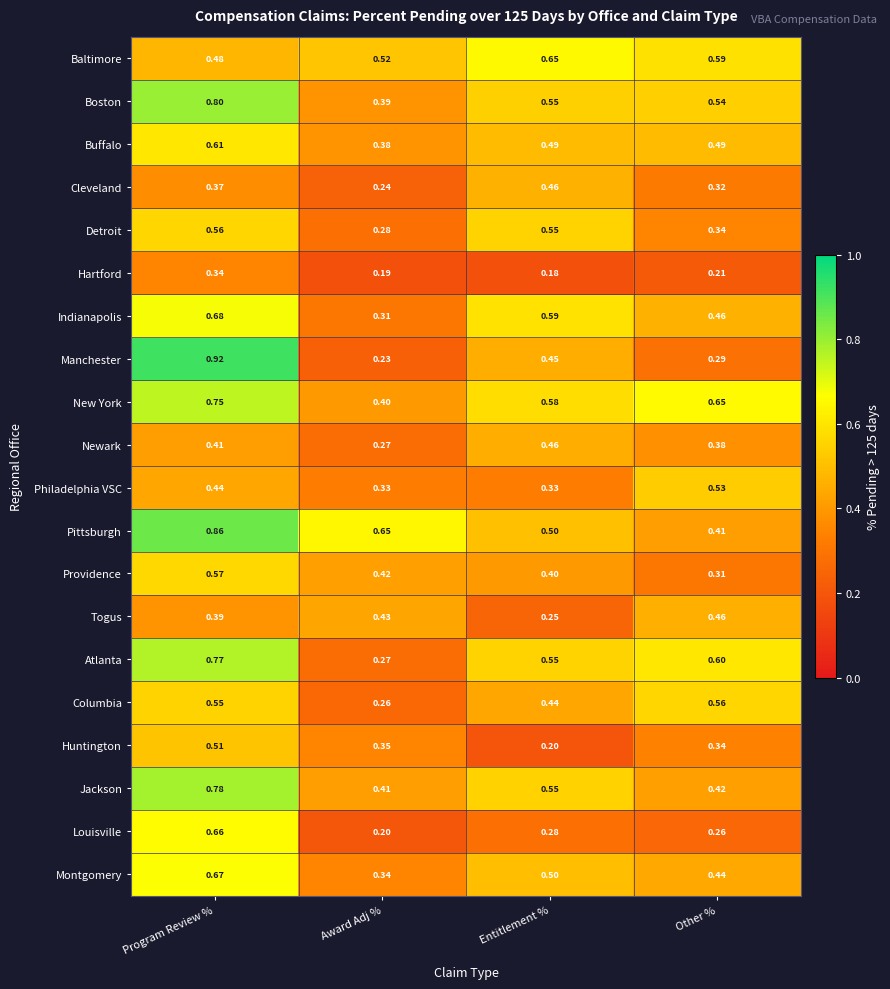

At which label is Montgomery closest to 0?

Award Adj %